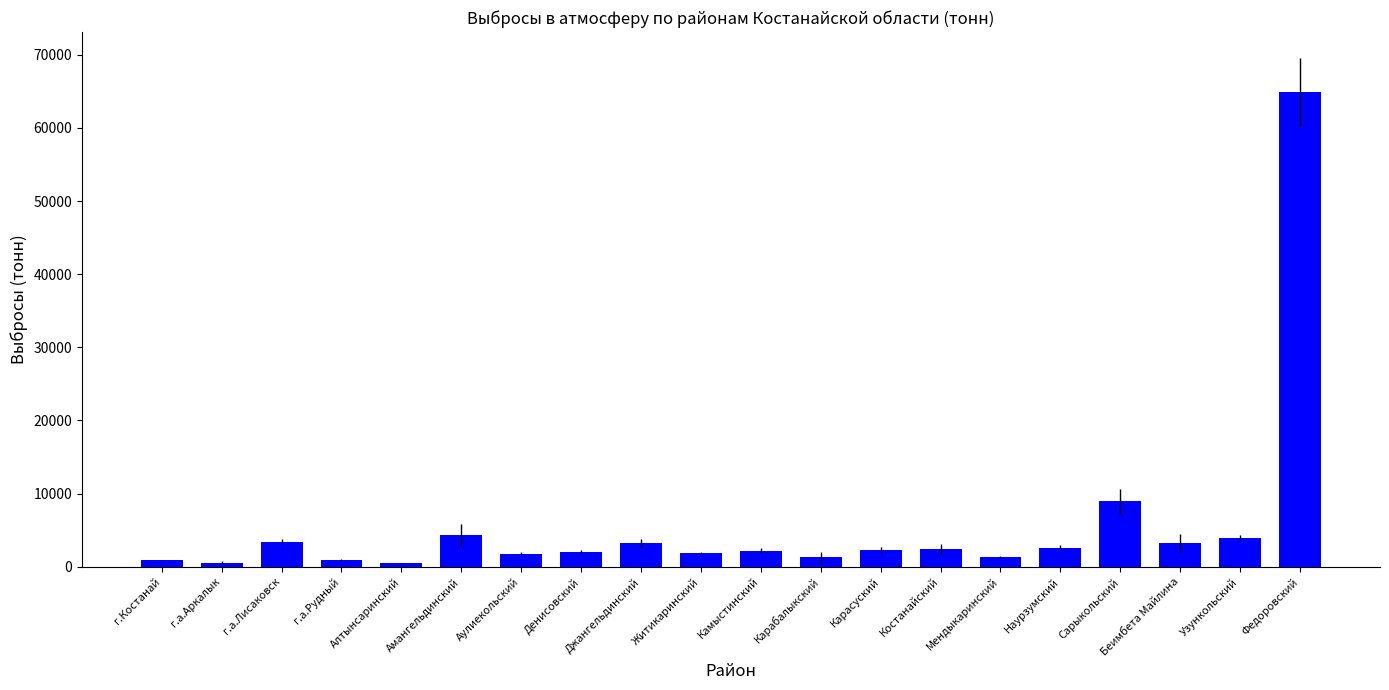

How many bars are there in total?

20